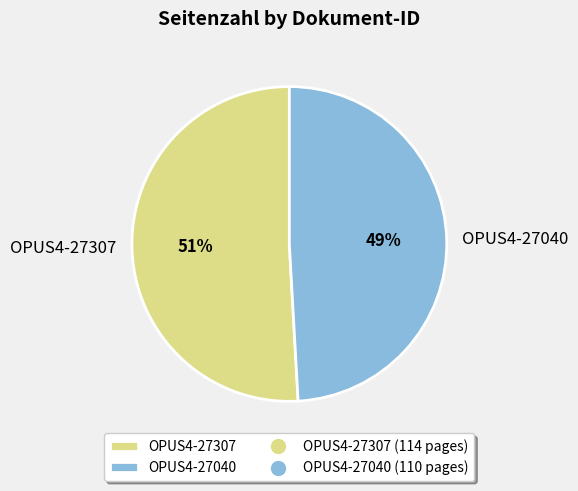

Count the number of slices in the pie.

2